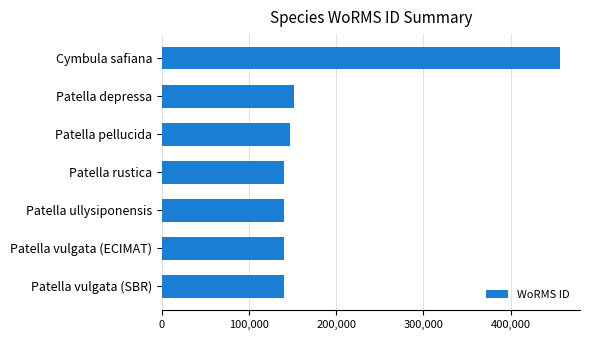

The chart shows a value of 140685 at Patella vulgata (SBR). True or false?

True